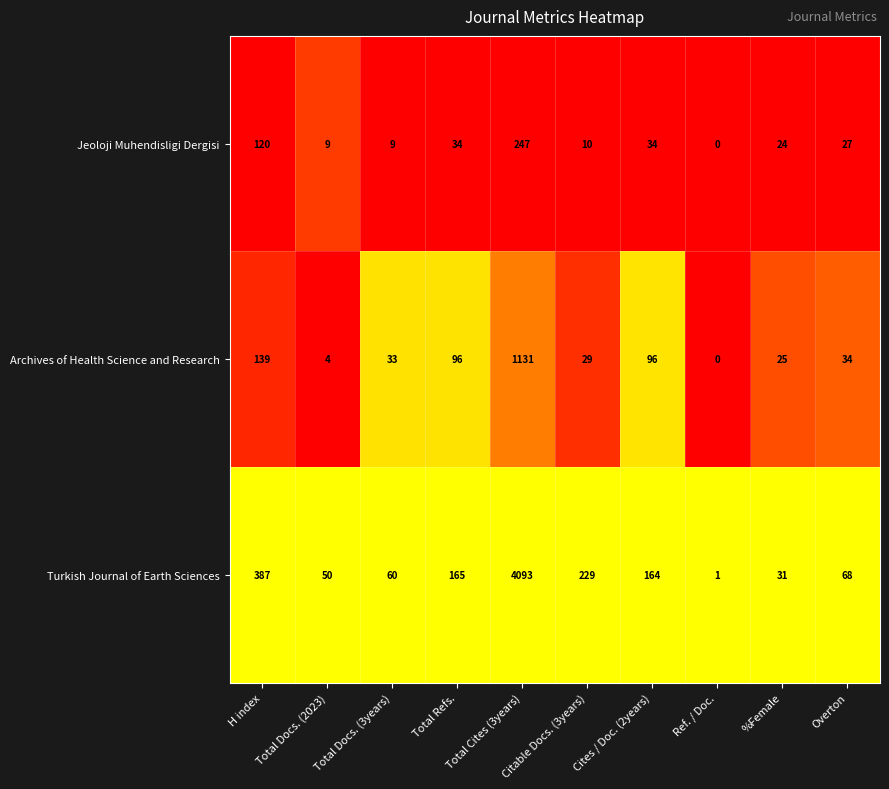

At which label does Jeoloji Muhendisligi Dergisi reach its peak?

Total Cites (3years)